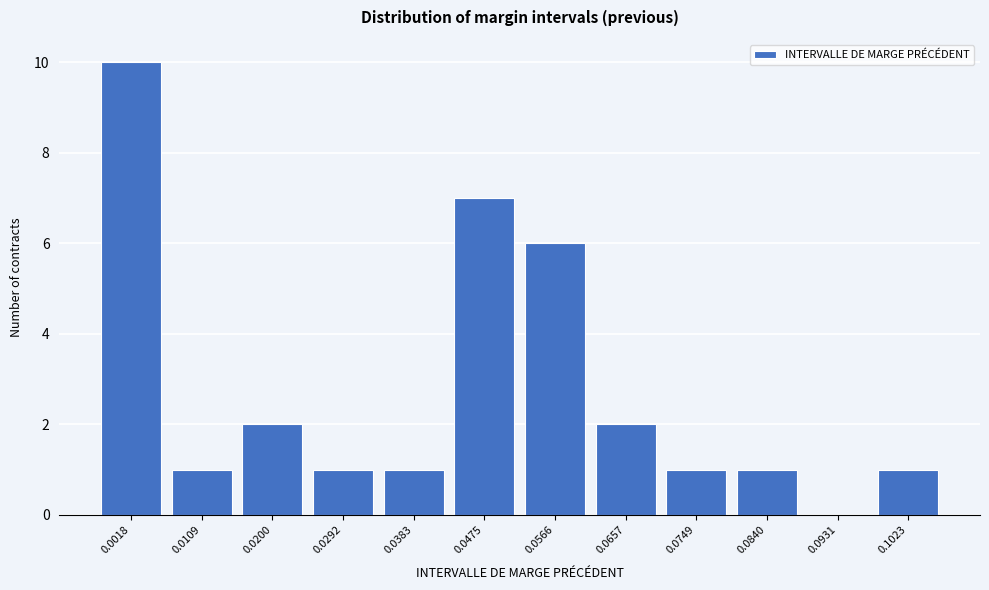

Reading left to right, list all the values displayed in this chart.

0.0018=10	0.0109=1	0.0200=2	0.0292=1	0.0383=1	0.0475=7	0.0566=6	0.0657=2	0.0749=1	0.0840=1	0.0931=0	0.1023=1